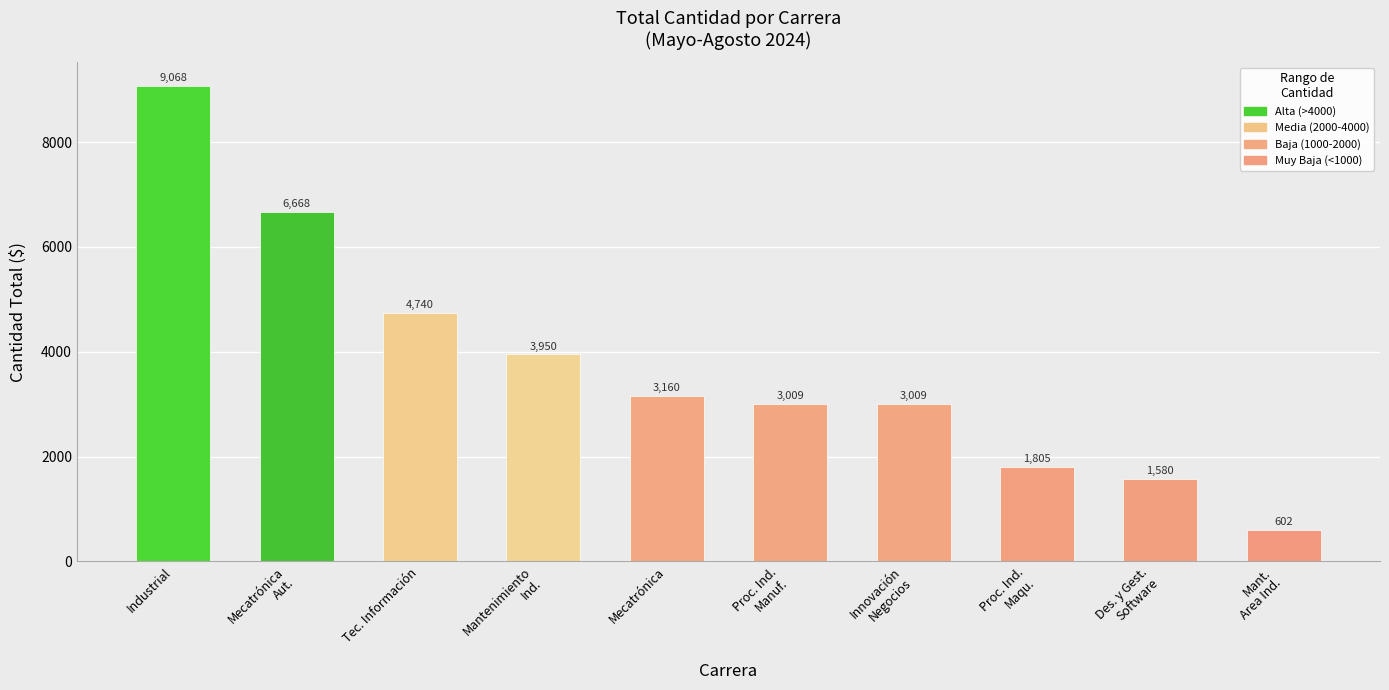

How many series are shown in this chart?

1